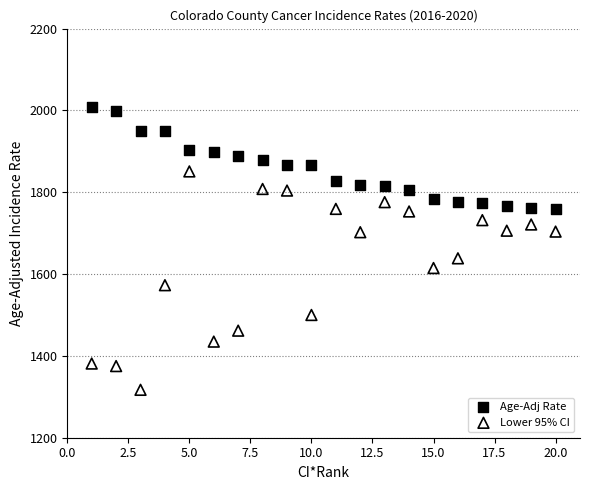

Which series contains the lowest Y value?

Lower 95% CI